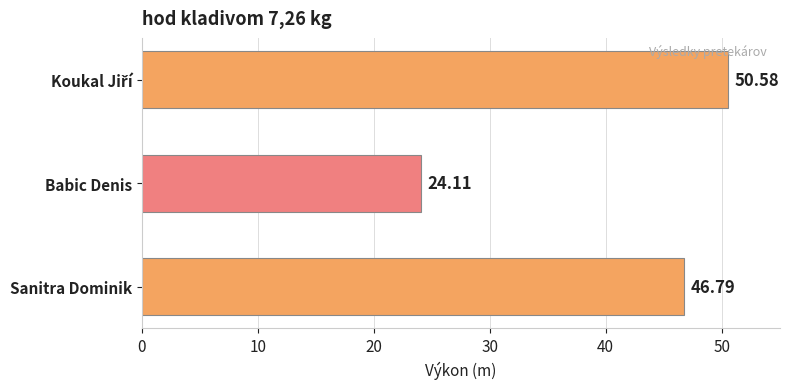

Are the bars grouped side by side (vs. stacked)?

No